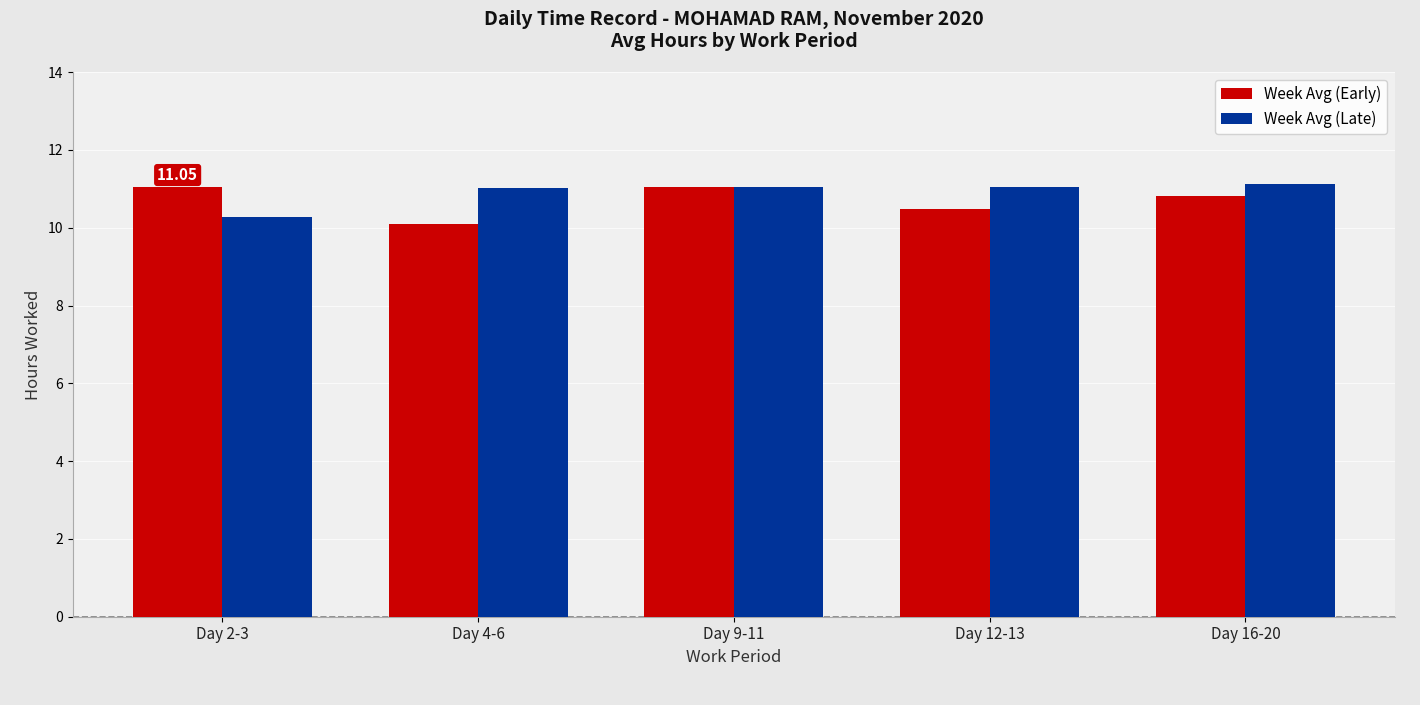

What is the difference between the highest and lowest values at Day 4-6?

0.9